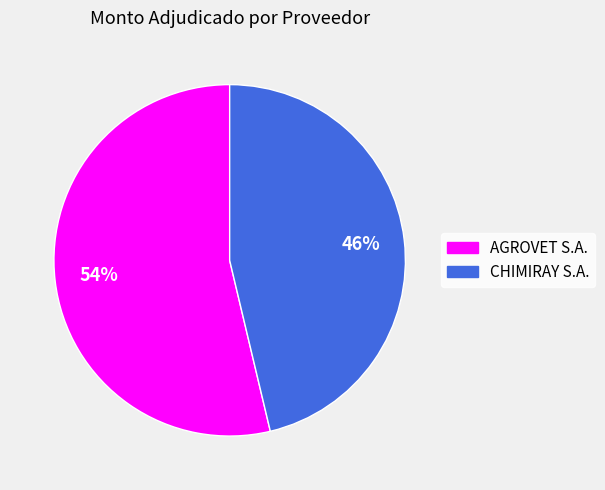

Is it true that CHIMIRAY S.A. is 55% of the pie?

False